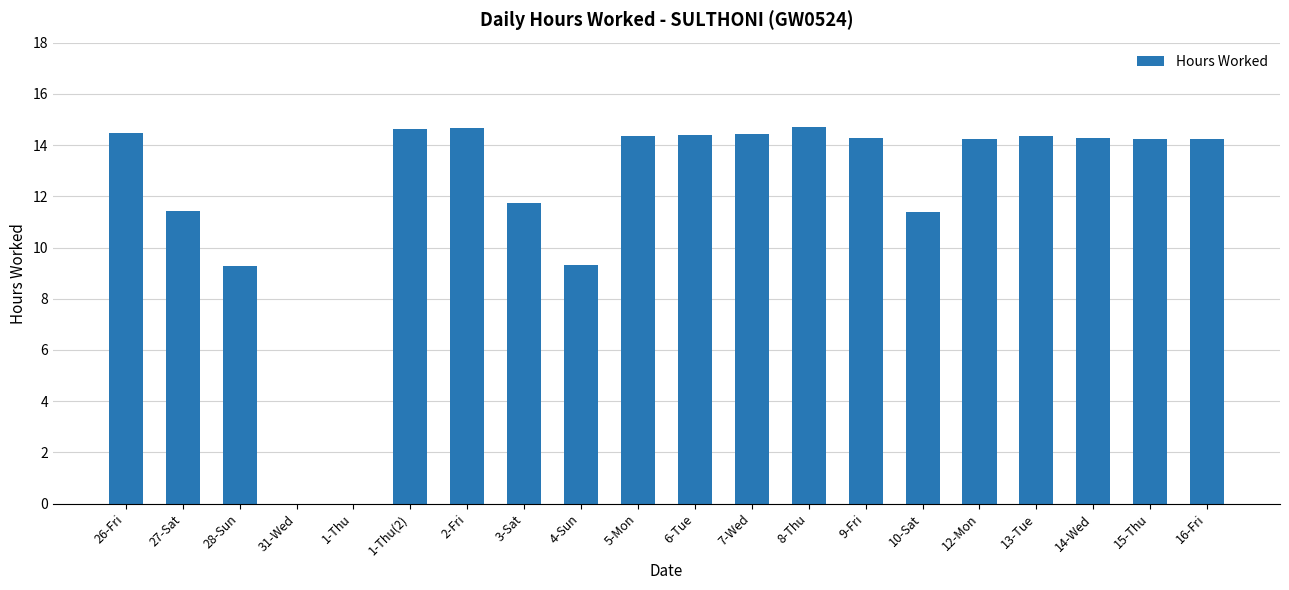

What is the ratio of the value at 7-Wed to the value at 4-Sun?

1.5